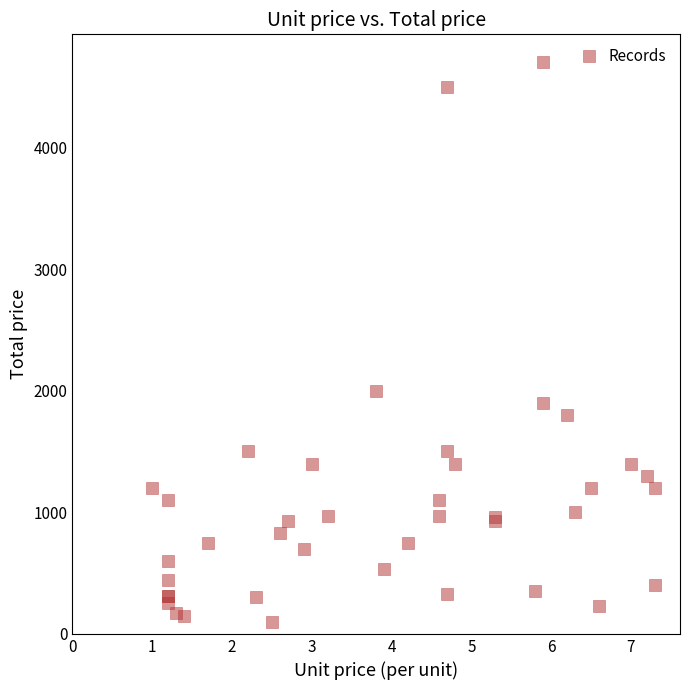

What Y value in the scatter plot is closest to 2399?

2000